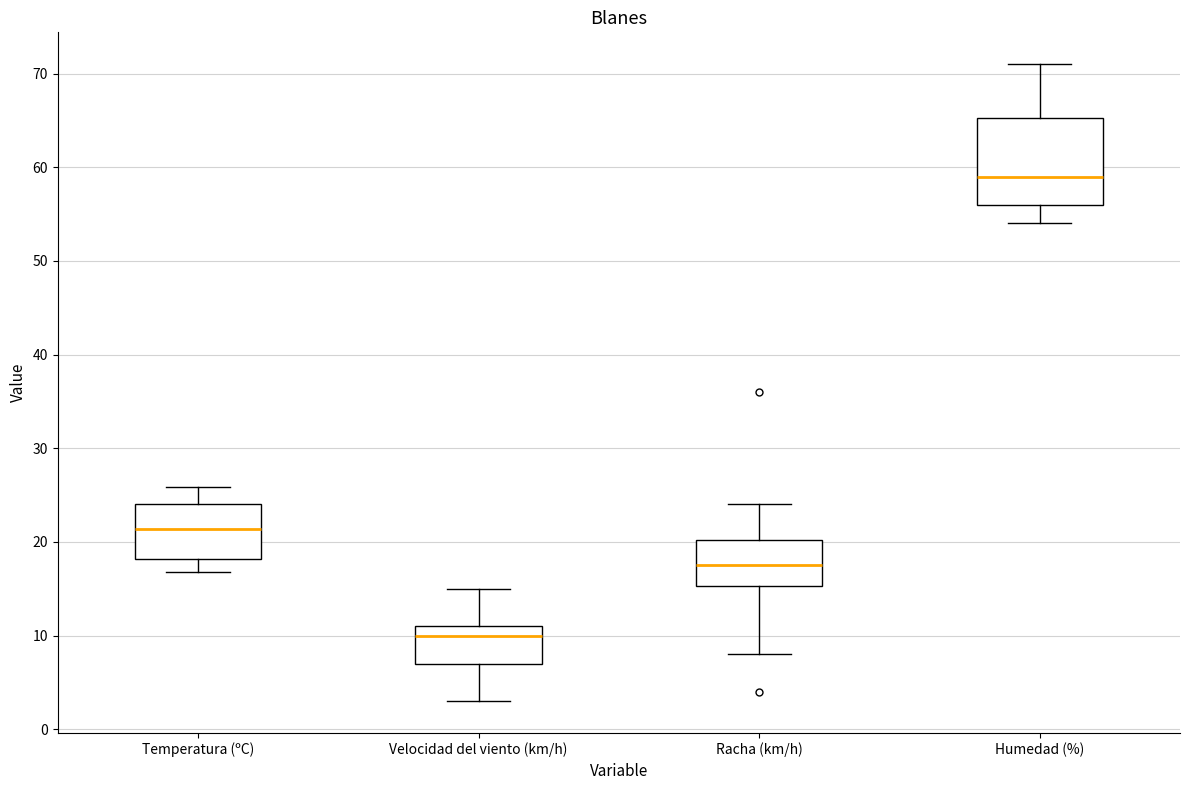

Where is the upper edge of the box for Temperatura (ºC) on the y-axis? The values are not printed on the chart, so give them approximately, as read against the axis.

24